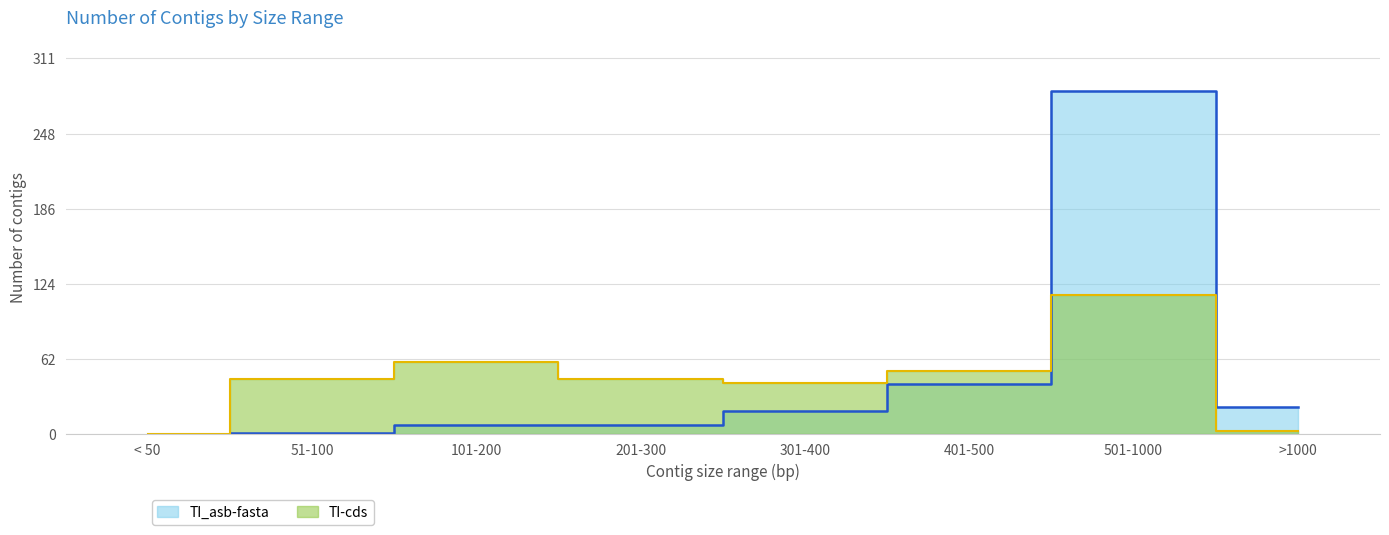

How many lines are shown in the chart?

2